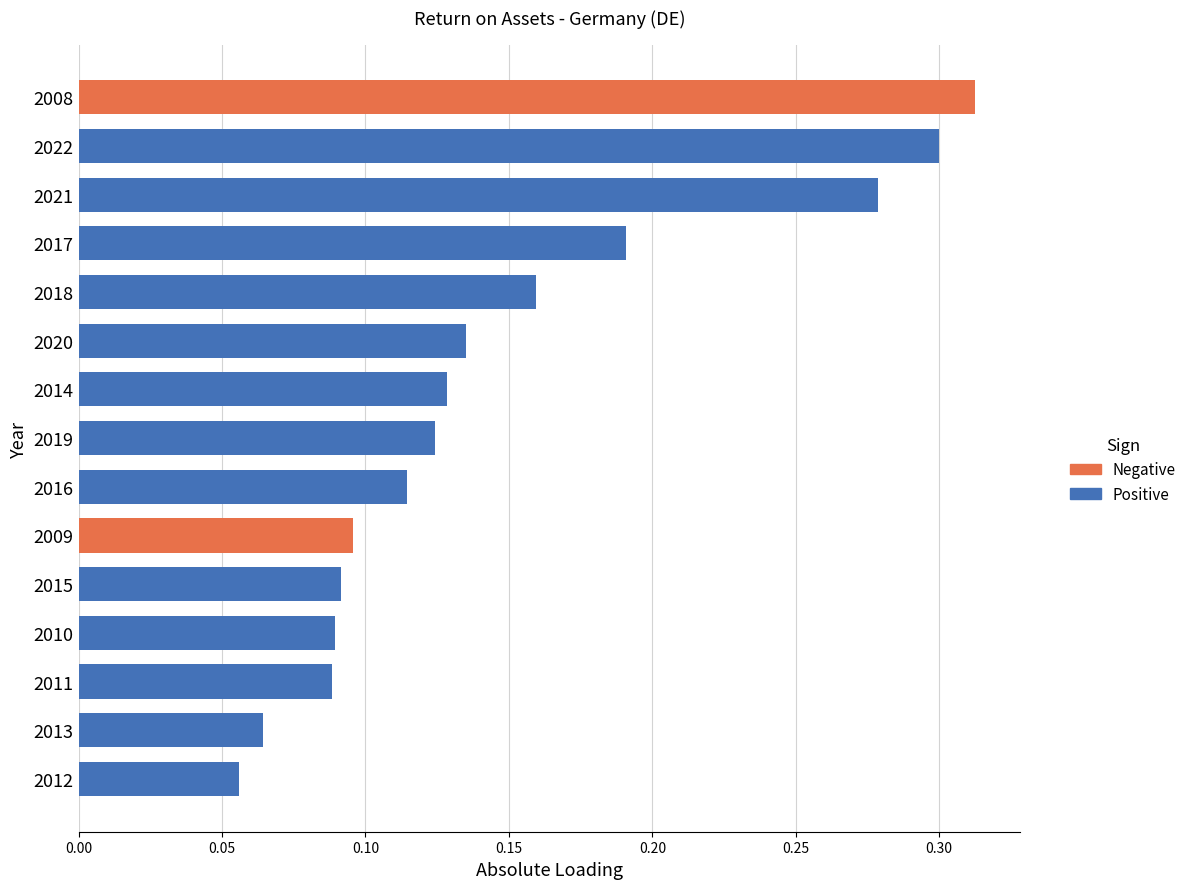

What is the maximum value shown in the chart?

0.3